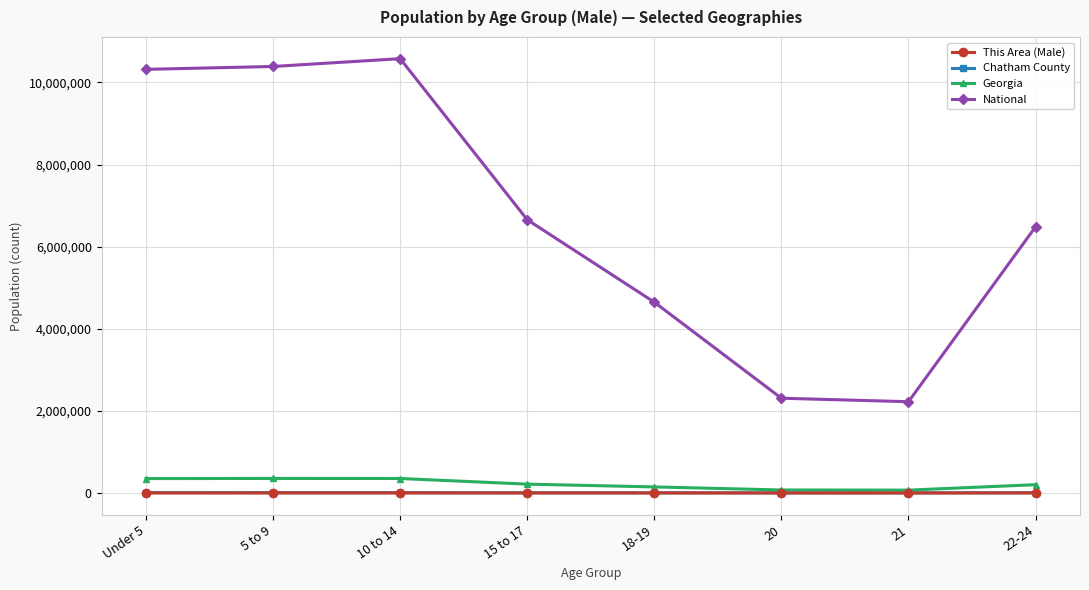

True or false: Georgia and National cross at least once.

False